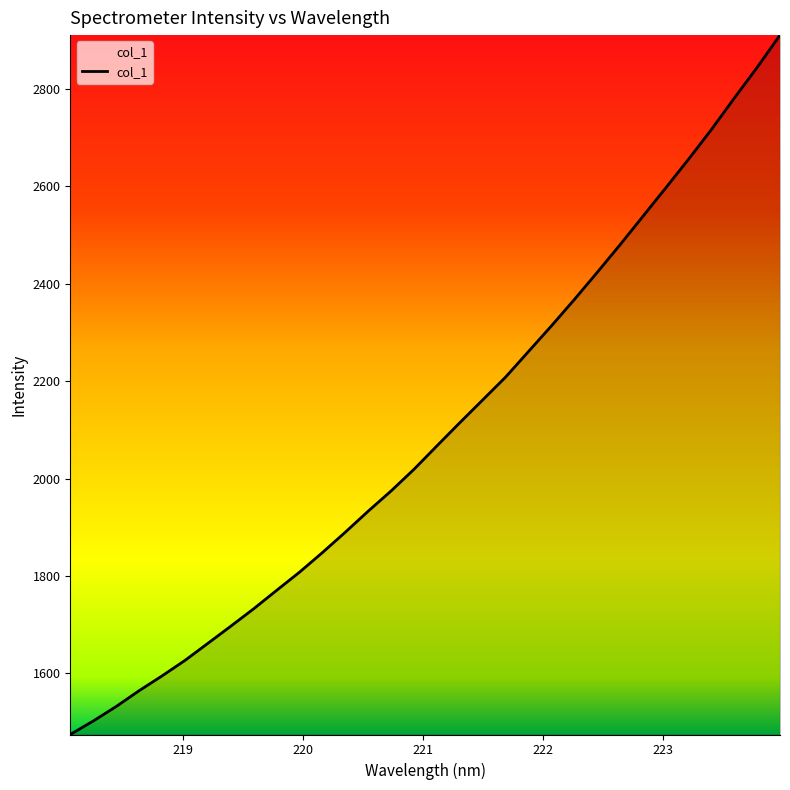

Does the chart have visible grid lines?

No